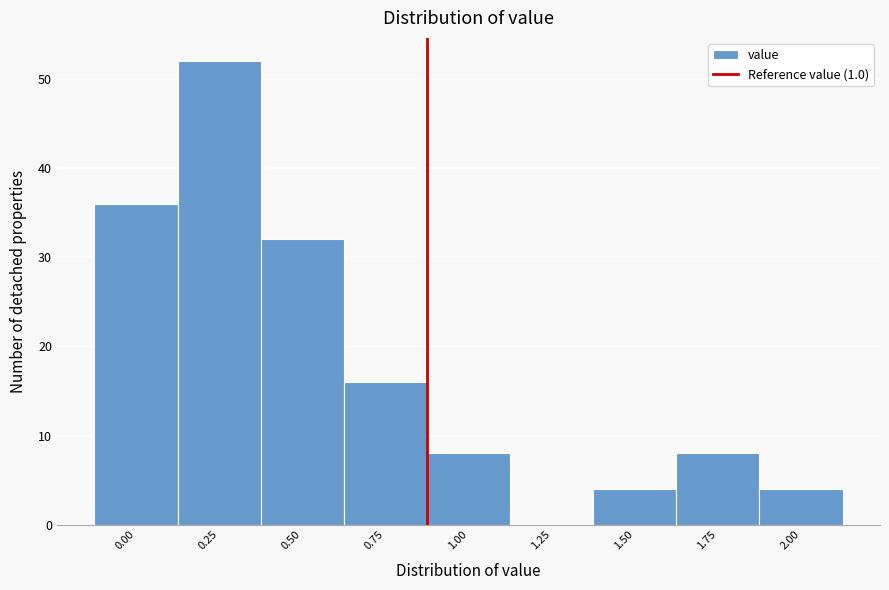

Reading left to right, list all the values displayed in this chart.

0.00=36	0.25=52	0.50=32	0.75=16	1.00=8	1.25=0	1.50=4	1.75=8	2.00=4